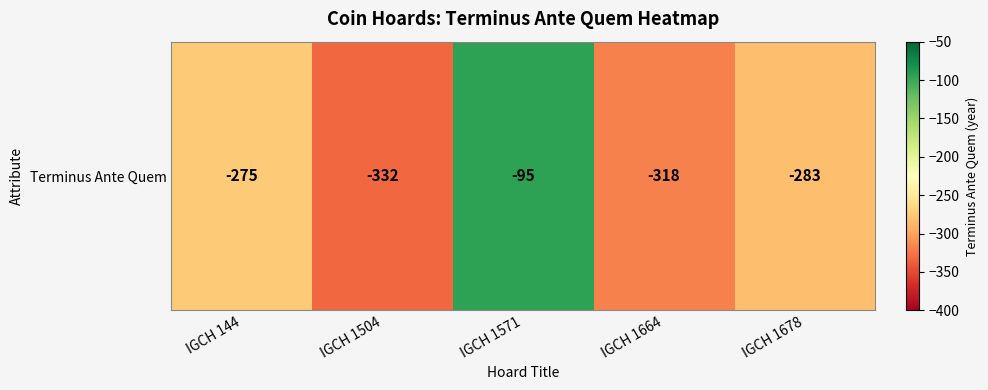

List the labels in order of value, largest first.

IGCH 1571, IGCH 144, IGCH 1678, IGCH 1664, IGCH 1504